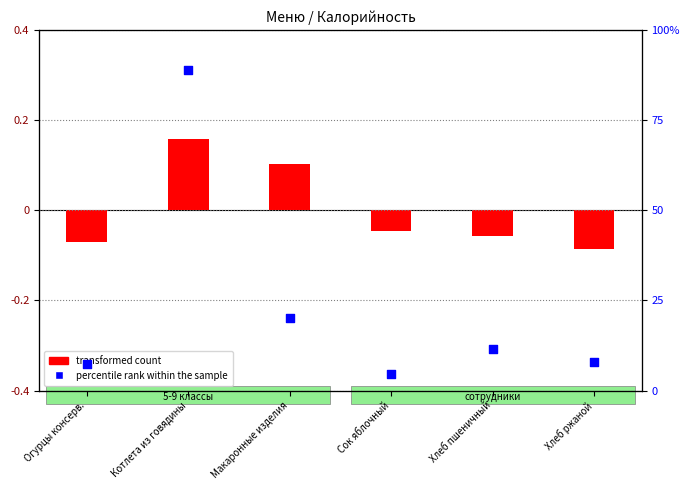

What is the total value across all series at Макаронные изделия?

123.3